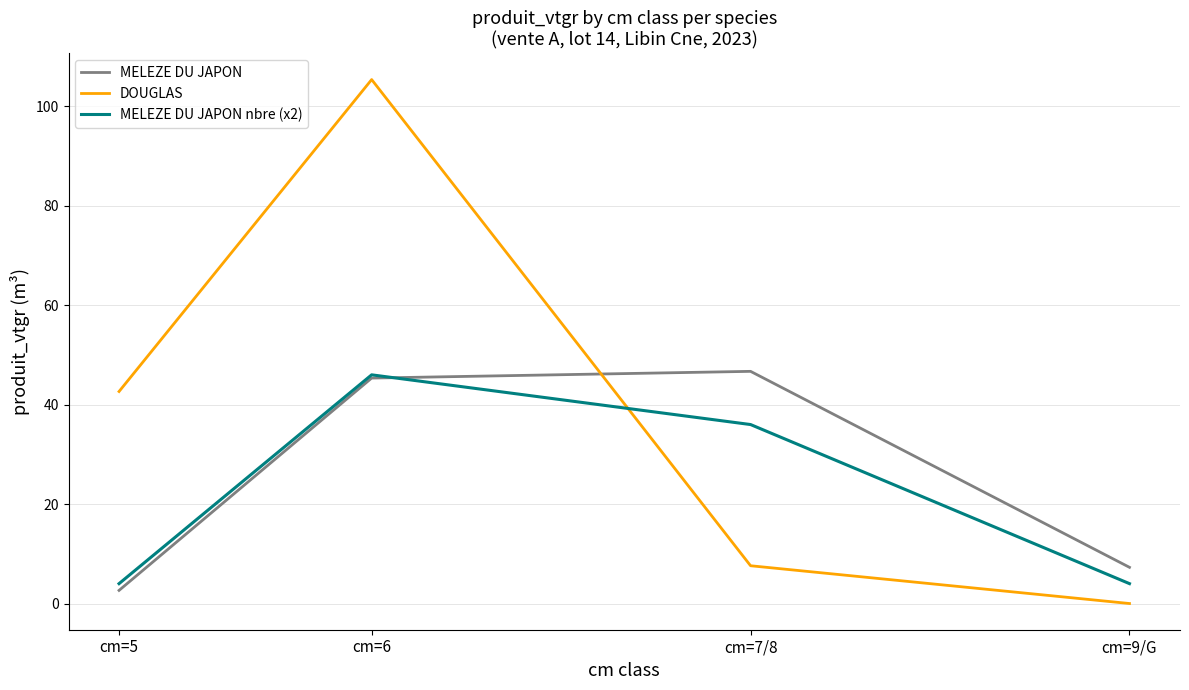

How many interior local peaks does the MELEZE DU JAPON series have?

1